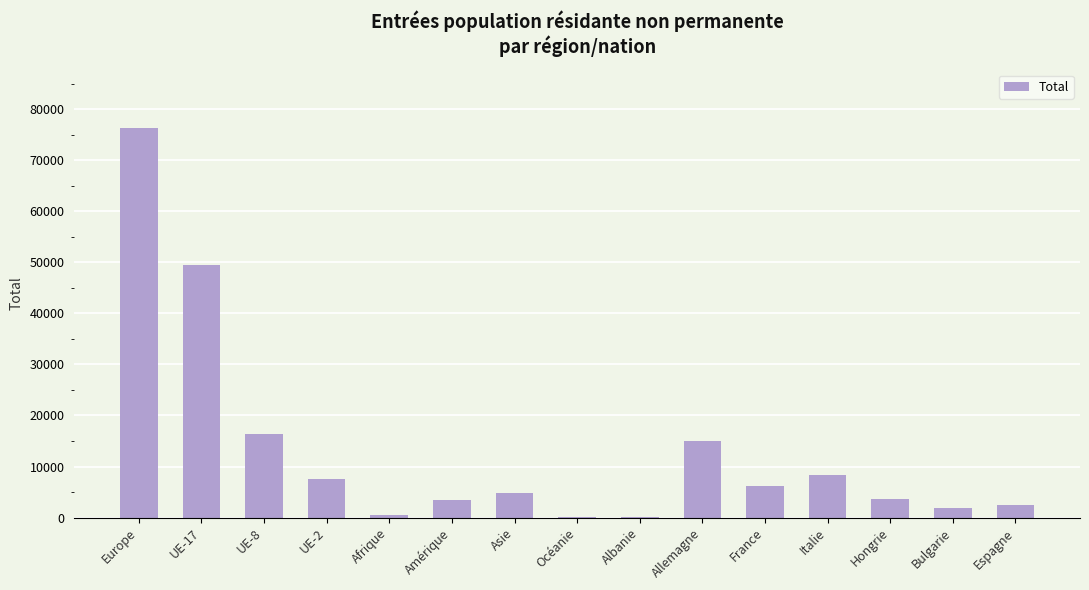

What is the sum of all values?

196080